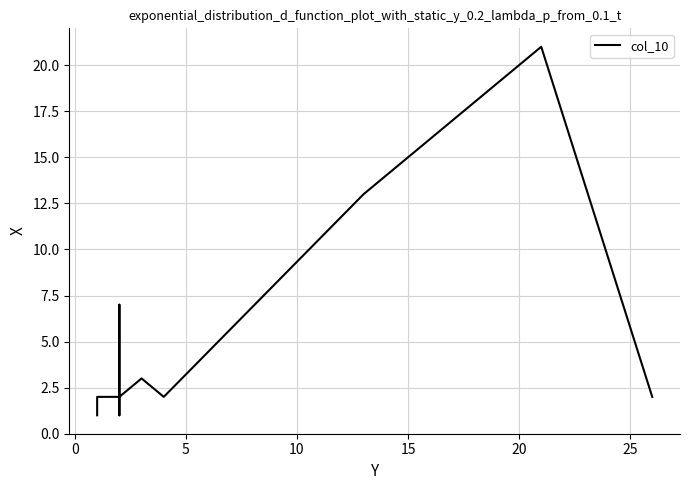

Reading right to left, extract all data points from this chart.

2	21	20	20	17	16	16	16	13	13	2	3	2	7	2	2	2	2	1	2	2	2	2	2	2	2	2	2	1